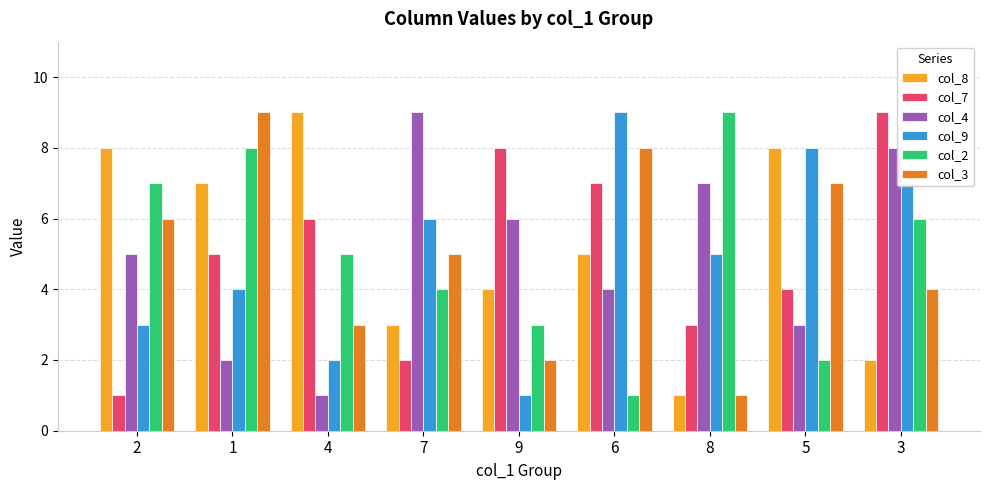

At which label is col_7 closest to 5?

1